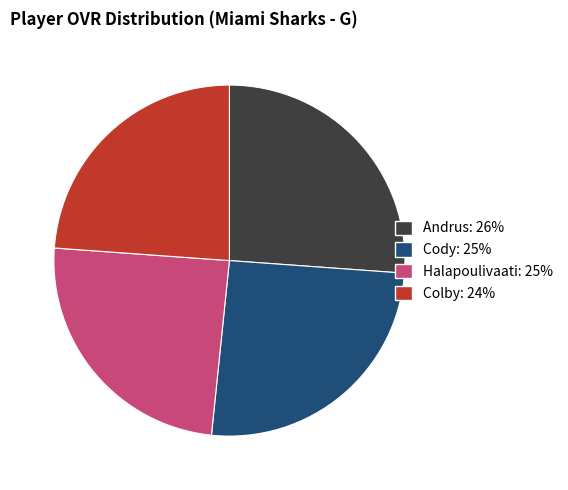

Rank the categories by value from lowest to highest.

Colby, Halapoulivaati, Cody, Andrus